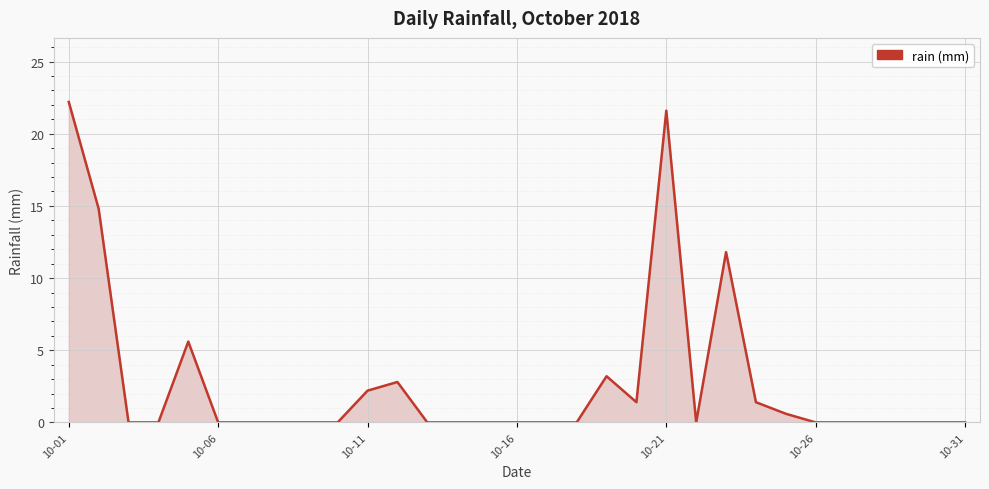

Count the number of categories in the chart.

31